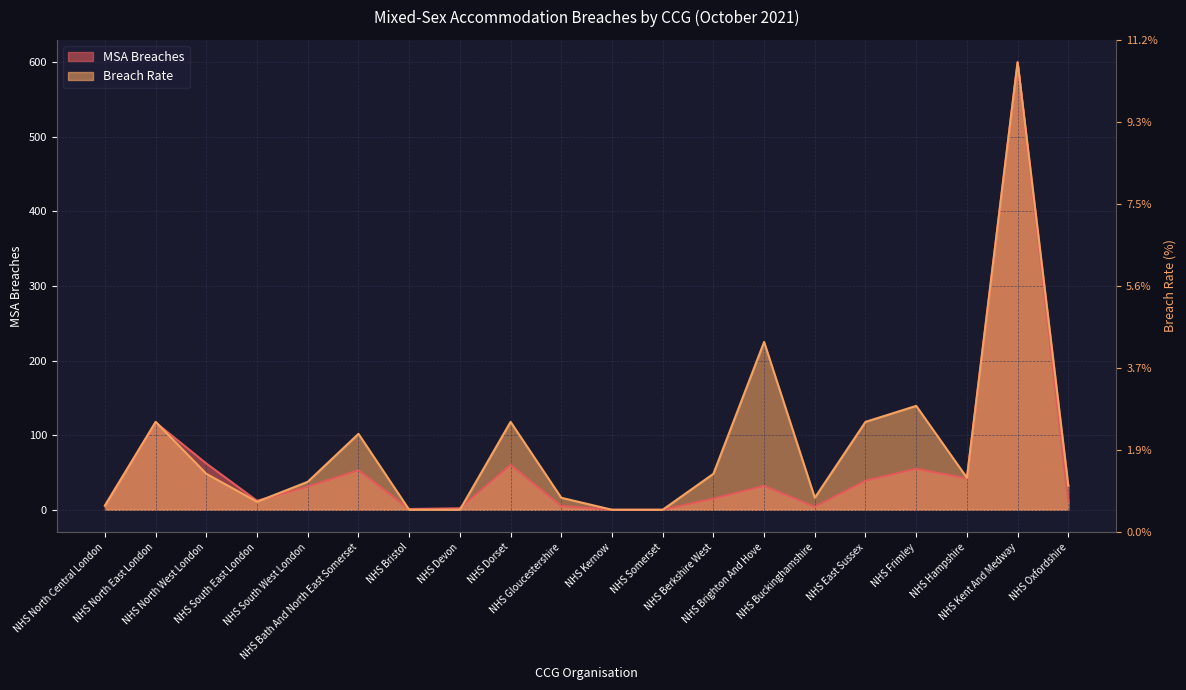

At which category is the sum across all series the highest?

NHS Kent And Medway